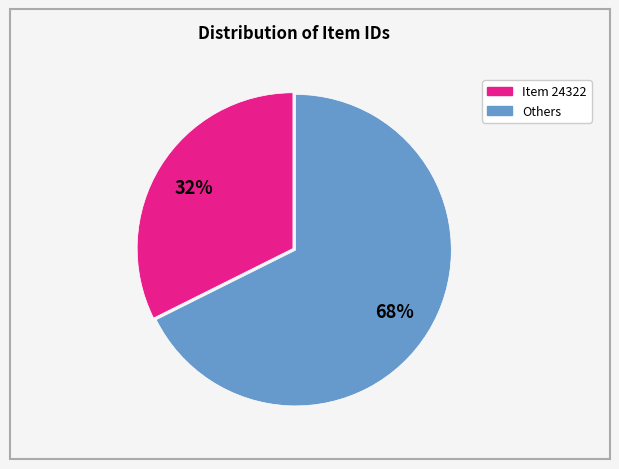

To the nearest percent, what is the average slice percentage?

50%